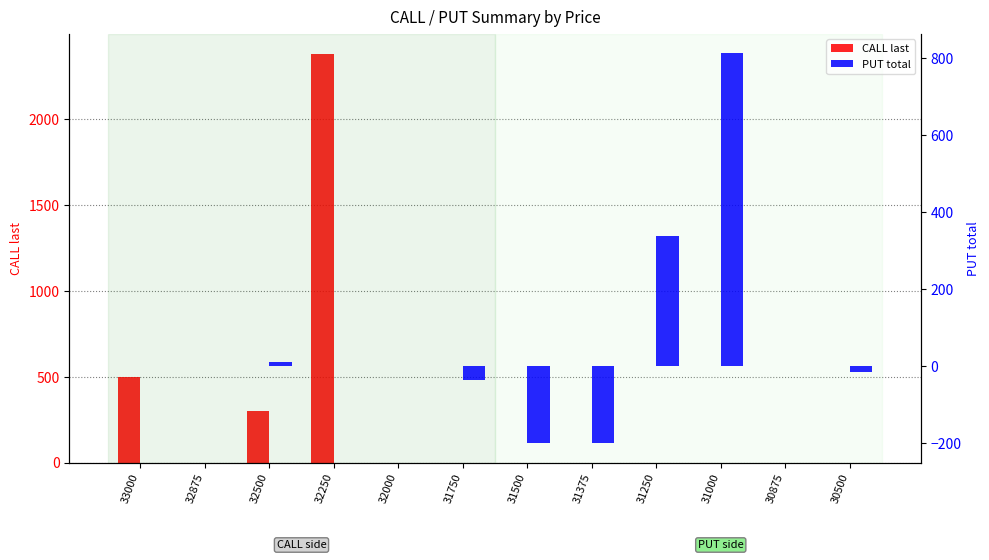

At which label does CALL last reach its minimum?

32875